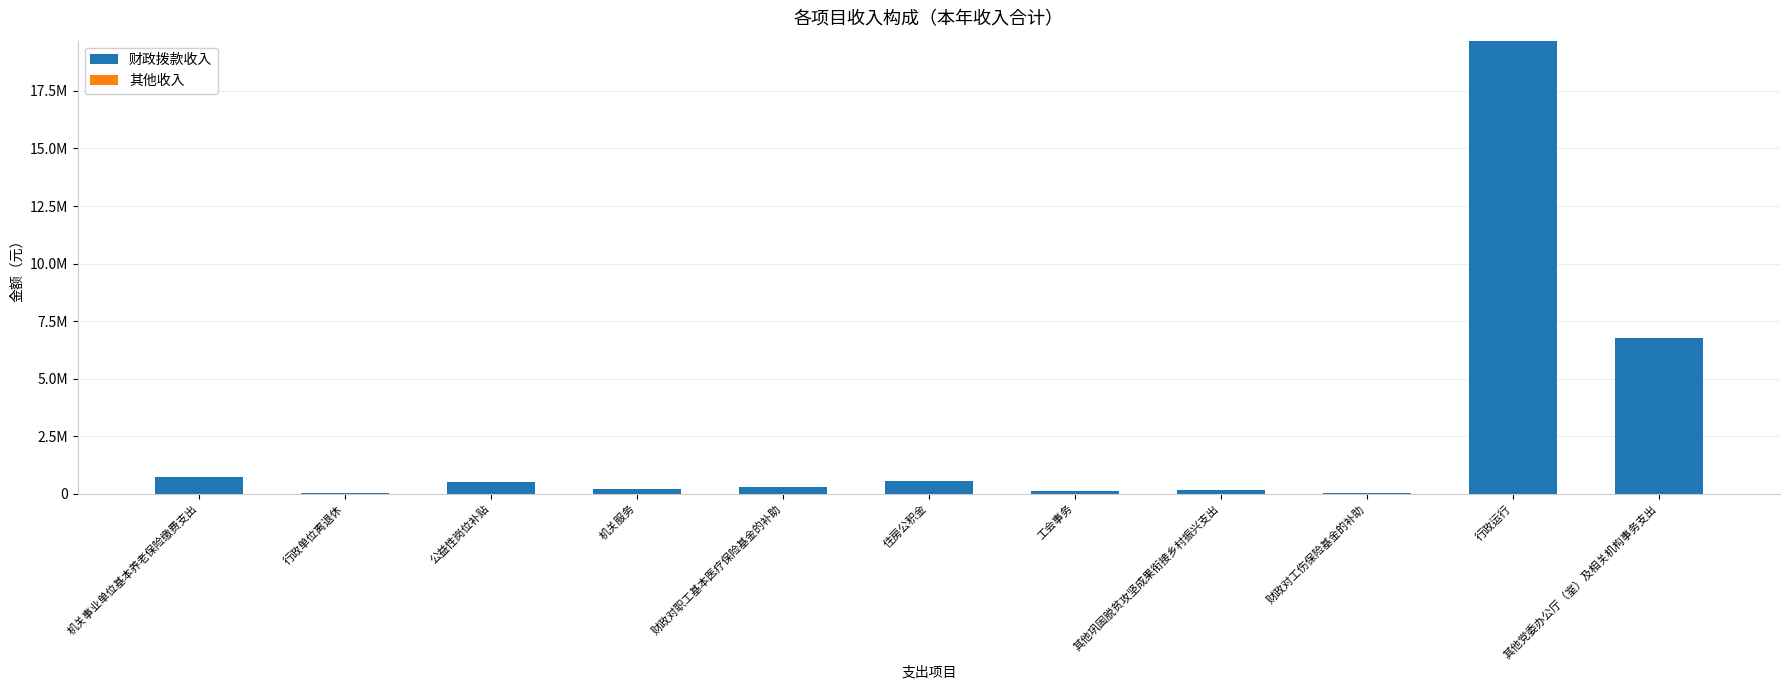

True or false: 其他收入 has a value of 0.0 at 住房公积金.

True